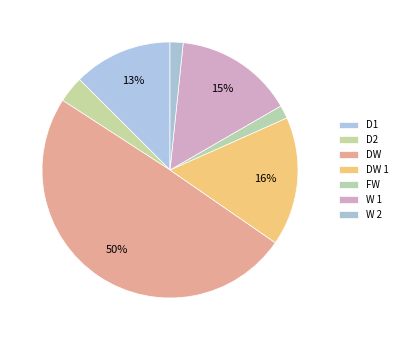

How many segments does this pie chart have?

7